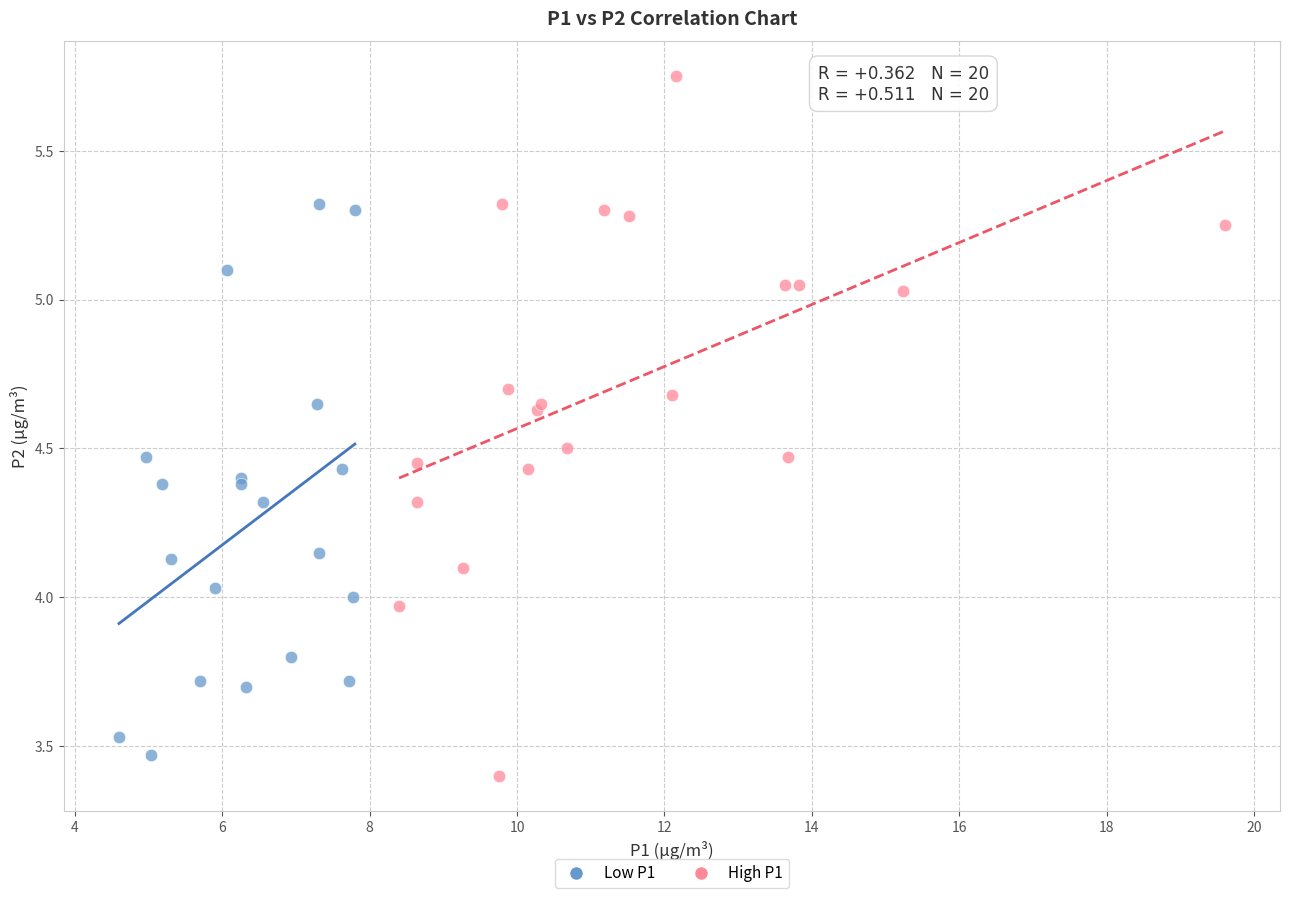

Which series has the widest spread of Y values?

High P1